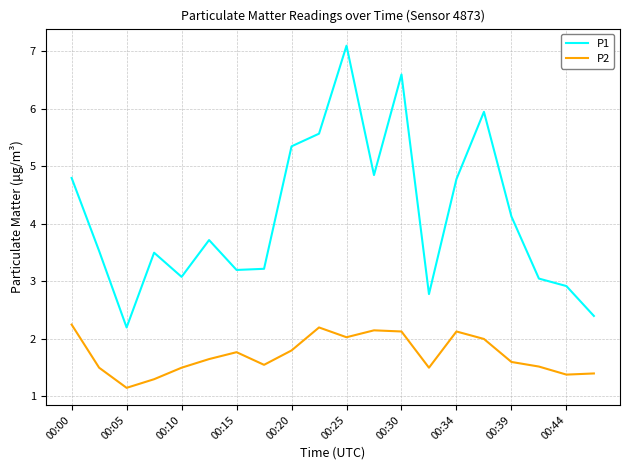

Which series has the widest spread of values?

P1